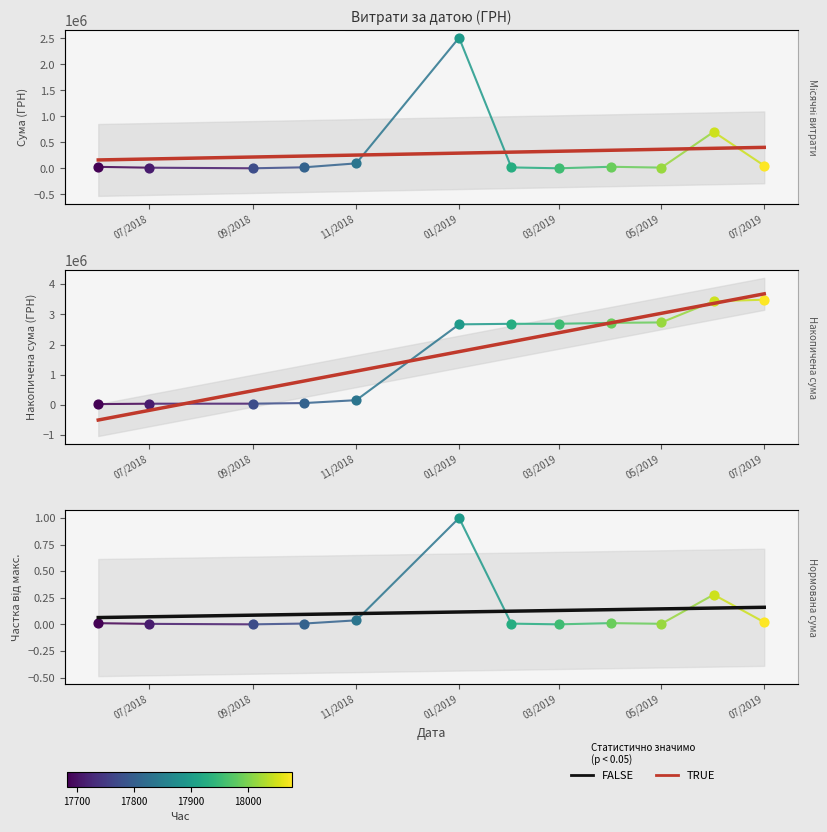

Which series contains the lowest Y value?

TRUE (trend cumul)